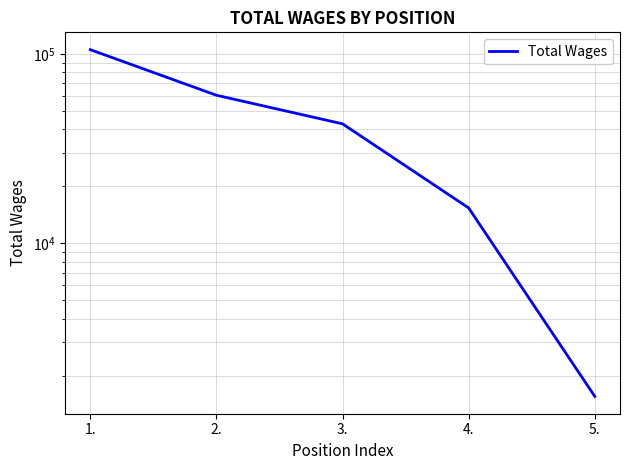

Count the number of categories in the chart.

5